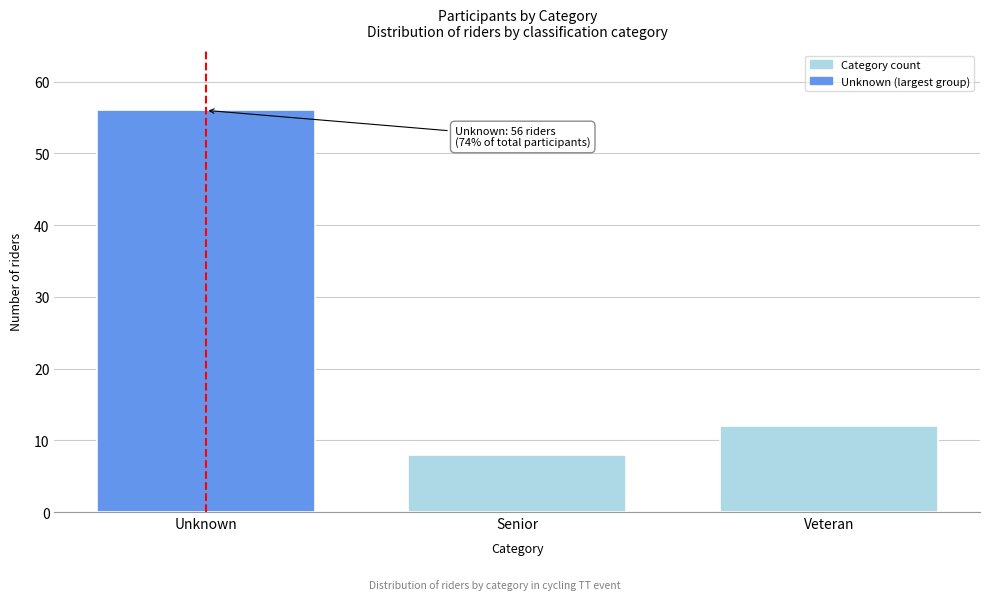

Reading left to right, extract all data points from this chart.

Unknown=56	Senior=8	Veteran=12